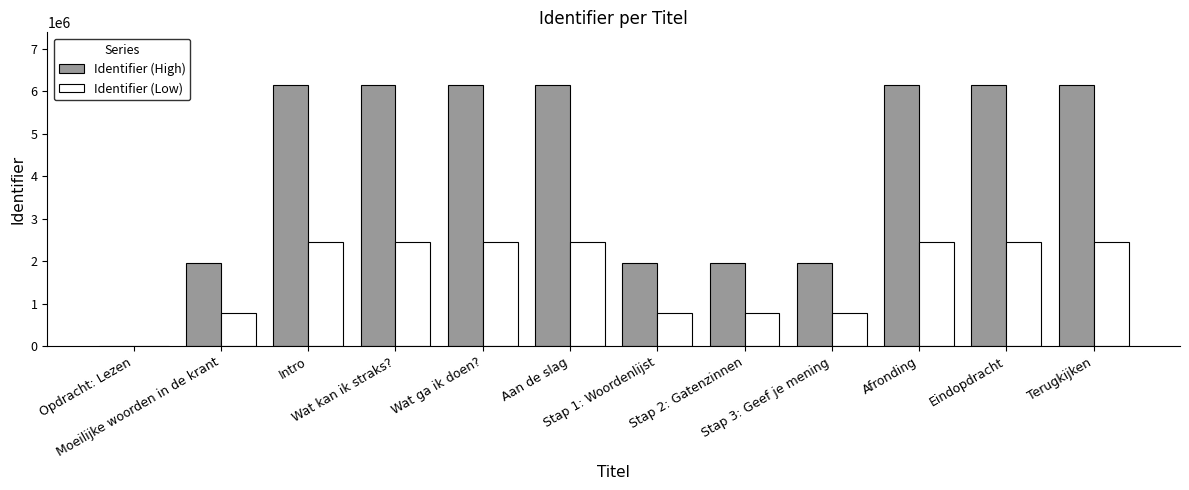

What is the highest value of the Identifier (Low) series?

2460339.2